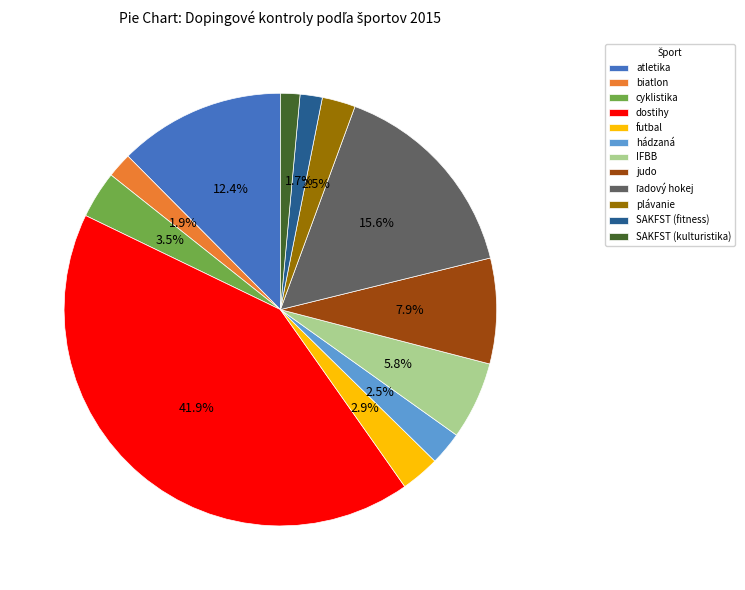

To the nearest percent, what is the average slice percentage?

8%